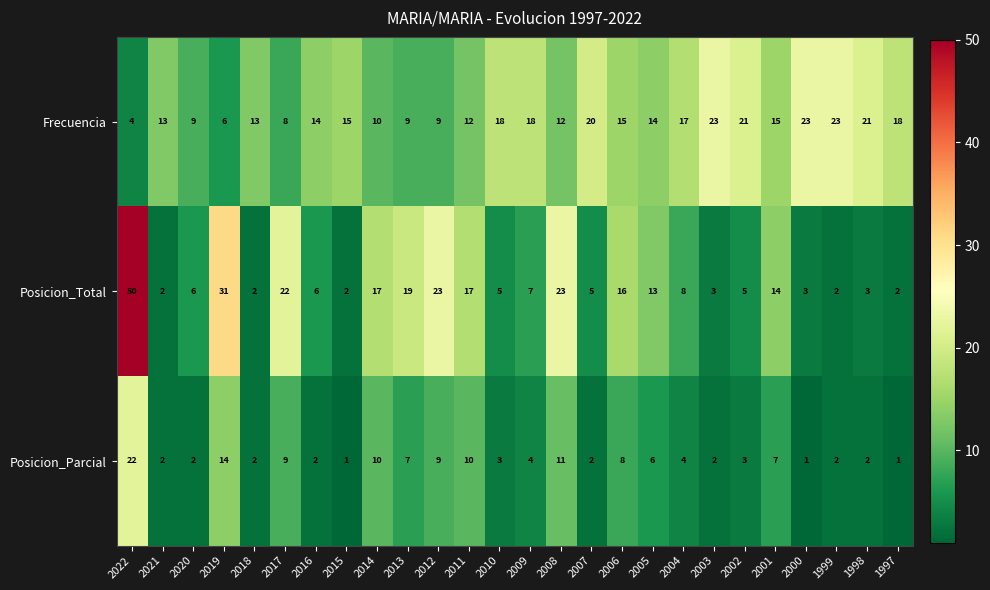

How many values in the Posicion_Total series are below 7?

13